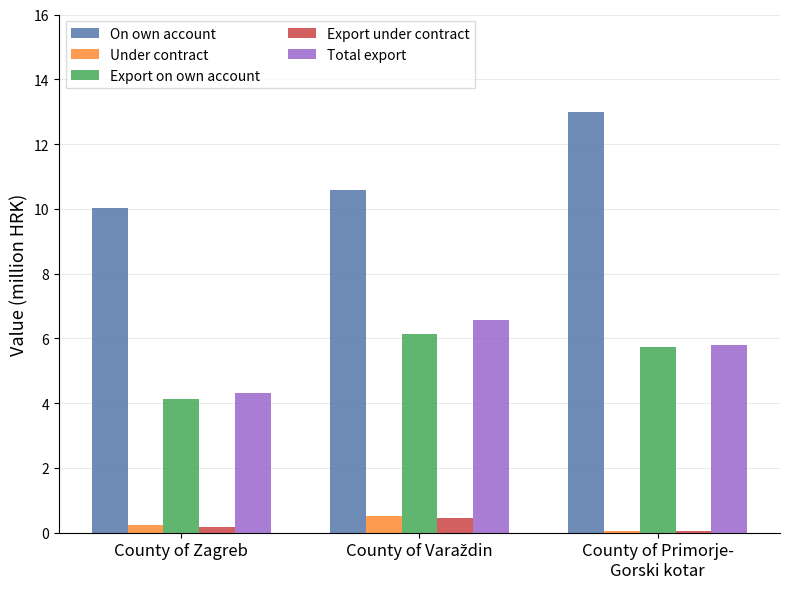

Reading left to right, list all the values displayed in this chart.

On own account: 10.0	10.6	13.0
Under contract: 0.2	0.5	0.1
Export on own account: 4.1	6.1	5.7
Export under contract: 0.2	0.4	0.1
Total export: 4.3	6.6	5.8